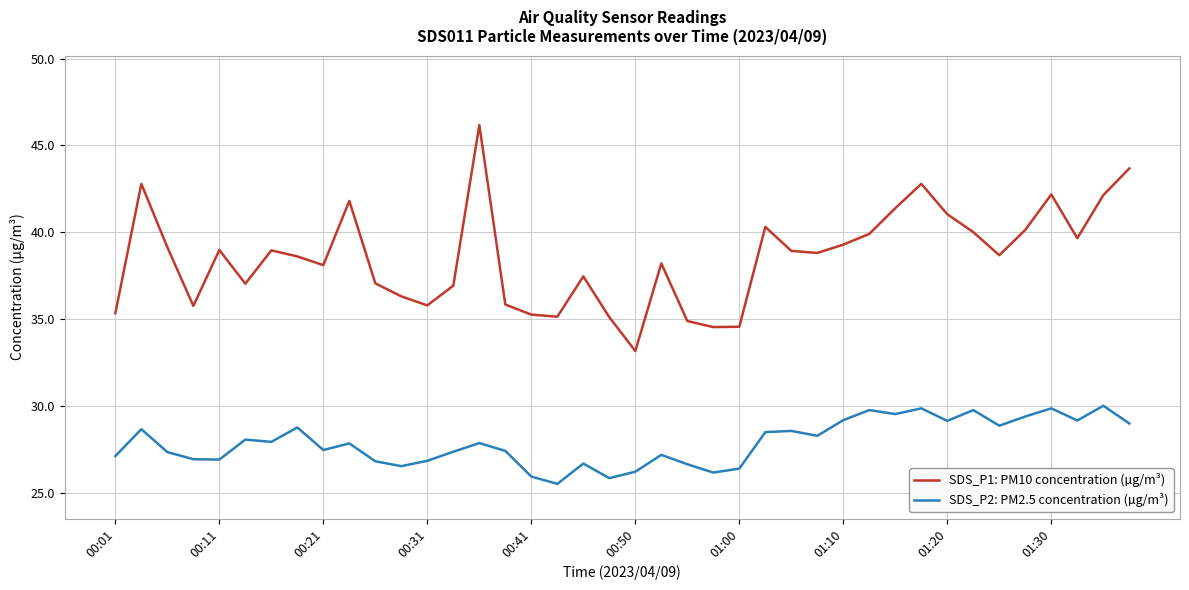

What is the difference between the maximum and minimum values in the SDS_P2: PM2.5 concentration (µg/m³) series?

4.5